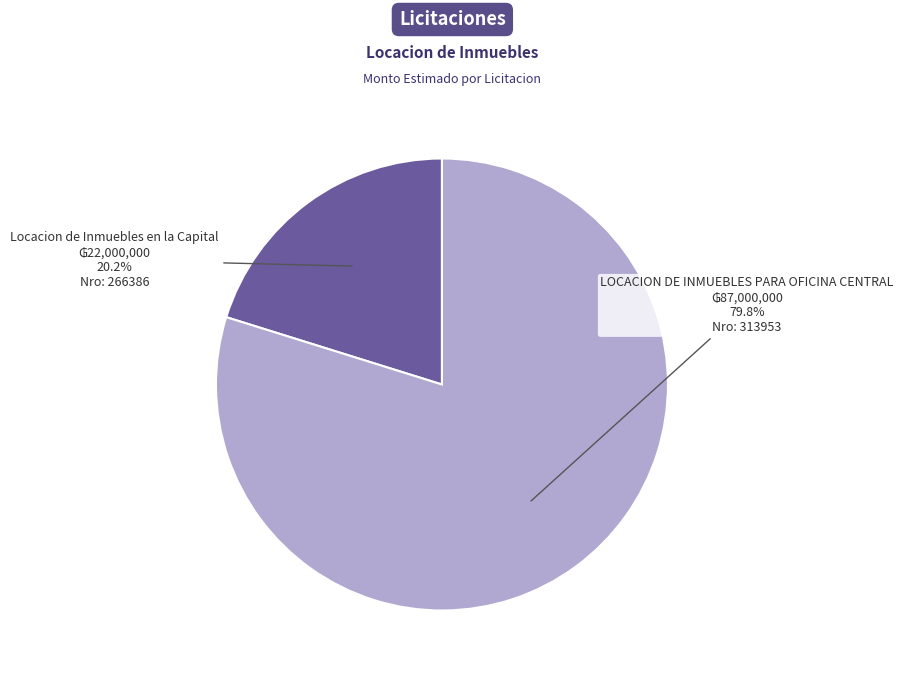

Is there any slice that represents more than half of the pie?

Yes